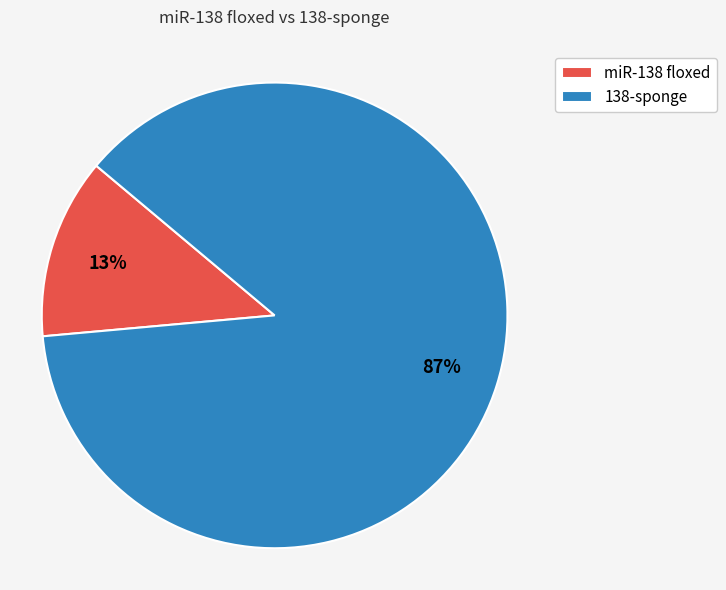

Combined, do miR-138 floxed and 138-sponge account for over 50%?

Yes